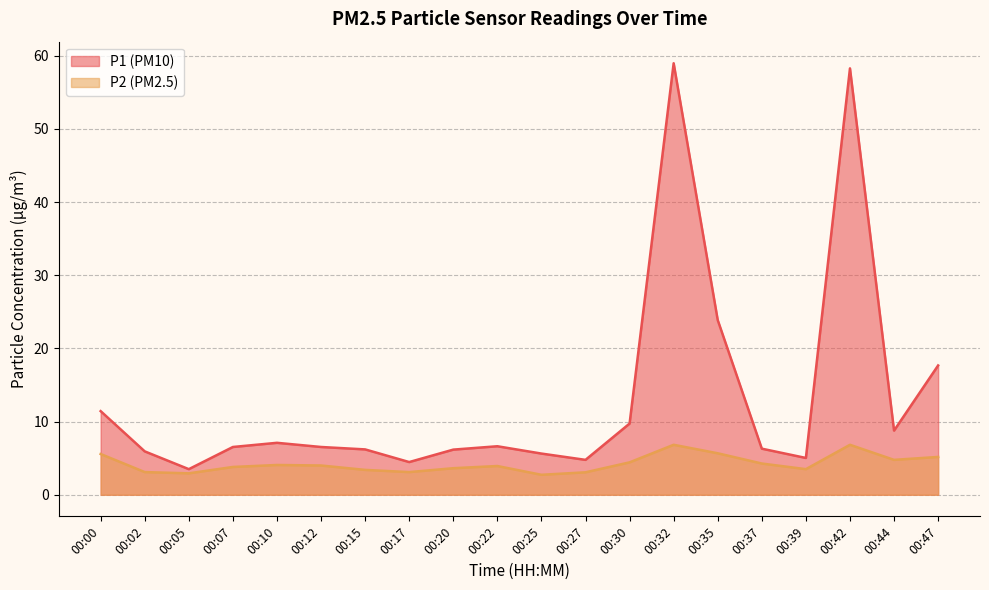

What is the value of the P2 point at the 10th from the left?

3.9